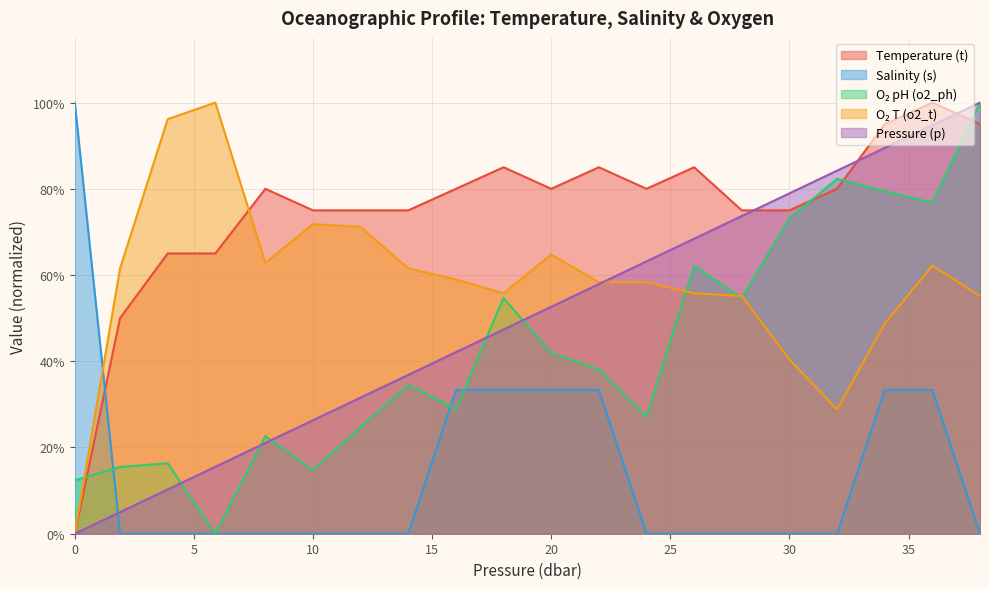

In o2_ph, how many points are lower than both neighbors (excluding endpoints)?

6